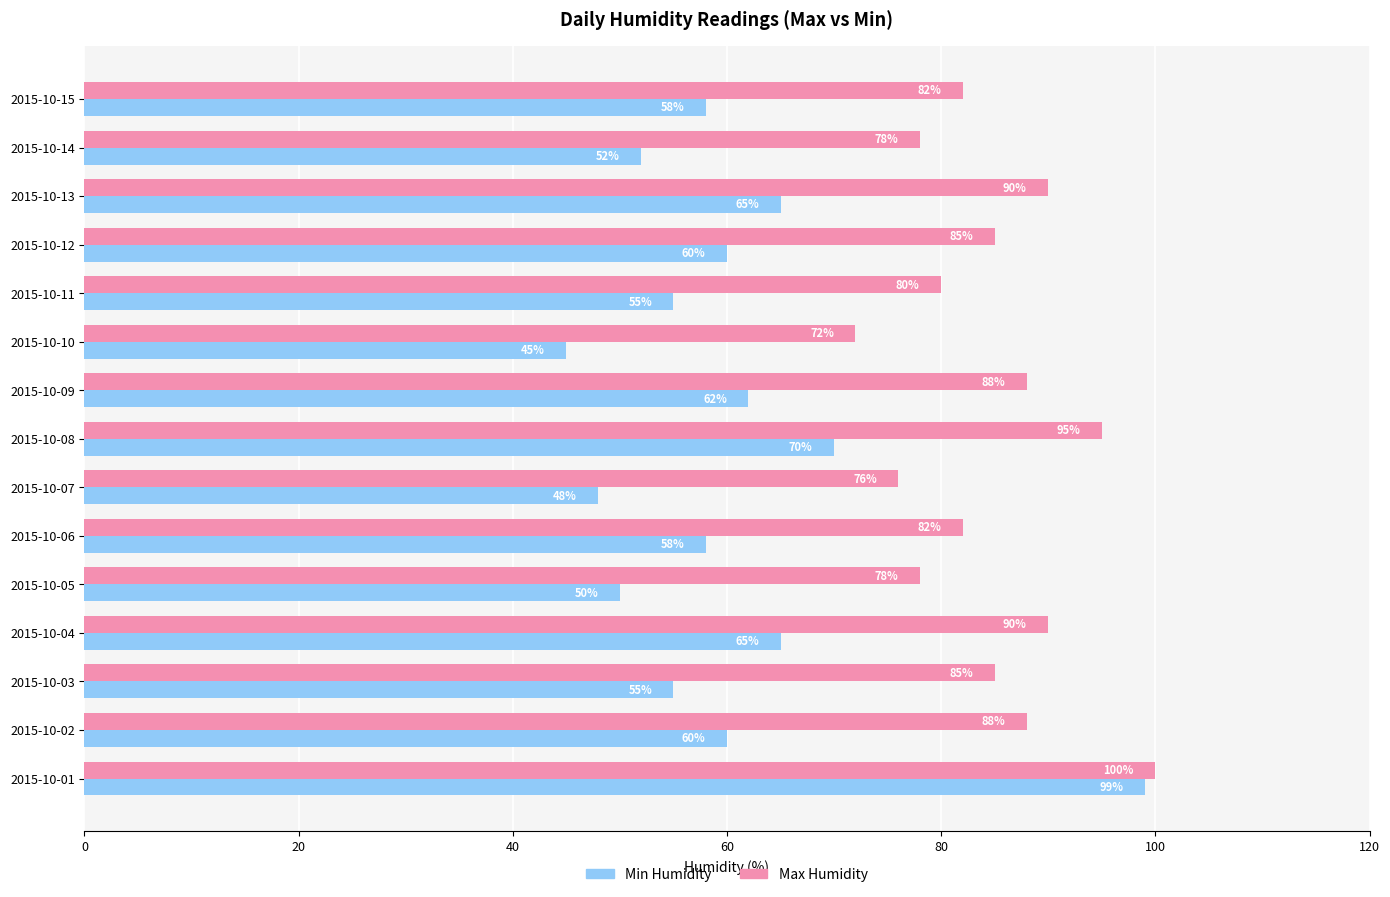

What is the total value across all series at 2015-10-02?

148